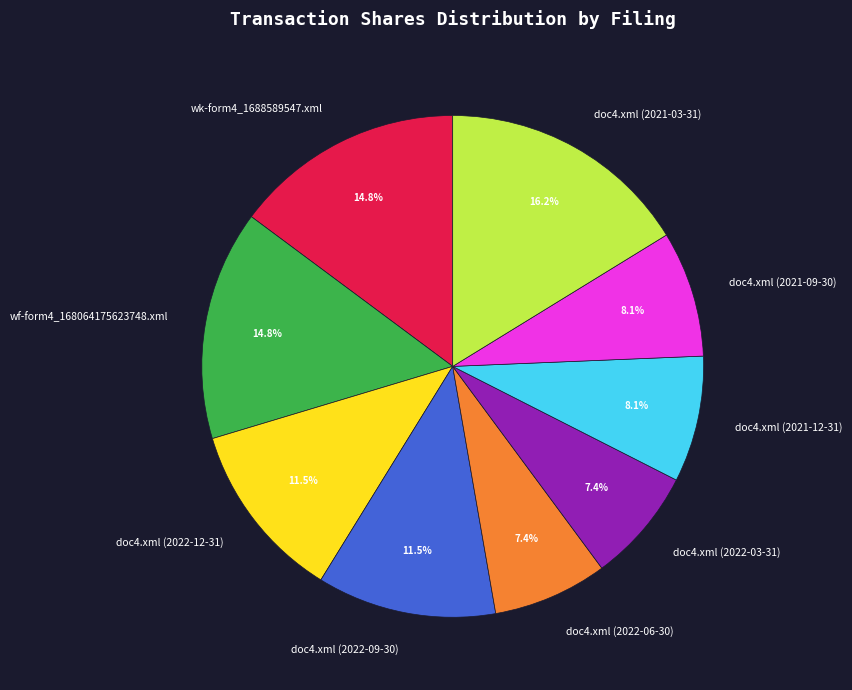

To the nearest percent, what portion does wk-form4_1688589547.xml represent?

15%